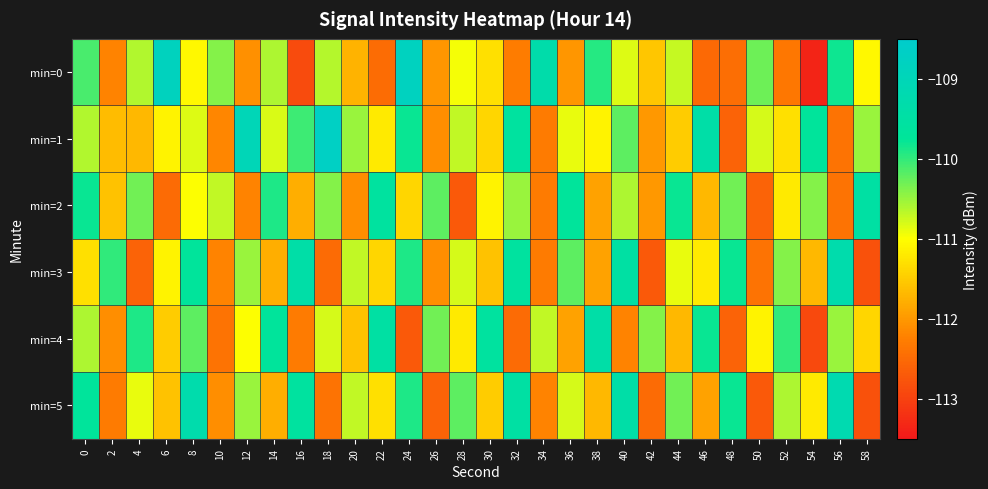

Reading left to right, list all the values displayed in this chart.

min=0: 0=-110.1	2=-112.2	4=-110.6	6=-108.8	8=-111.1	10=-110.4	12=-112.1	14=-110.6	16=-112.9	18=-110.6	20=-111.7	22=-112.5	24=-108.8	26=-112.0	28=-110.9	30=-111.3	32=-112.3	34=-109.3	36=-112.0	38=-109.9	40=-110.8	42=-111.6	44=-110.7	46=-112.5	48=-112.5	50=-110.3	52=-112.3	54=-113.4	56=-109.8	58=-111.1
min=1: 0=-110.6	2=-111.7	4=-111.7	6=-111.1	8=-110.8	10=-112.2	12=-109.0	14=-110.8	16=-110.0	18=-108.7	20=-110.5	22=-111.2	24=-109.8	26=-112.1	28=-110.7	30=-111.4	32=-109.6	34=-112.3	36=-110.9	38=-111.1	40=-110.2	42=-112.0	44=-111.5	46=-109.4	48=-112.6	50=-110.8	52=-111.3	54=-109.7	56=-112.4	58=-110.5
min=2: 0=-109.8	2=-111.6	4=-110.3	6=-112.5	8=-111.0	10=-110.7	12=-112.2	14=-109.9	16=-111.8	18=-110.4	20=-112.1	22=-109.6	24=-111.4	26=-110.2	28=-112.7	30=-111.1	32=-110.5	34=-112.3	36=-109.7	38=-111.9	40=-110.6	42=-112.0	44=-109.8	46=-111.7	48=-110.3	50=-112.6	52=-111.2	54=-110.4	56=-112.4	58=-109.5
min=3: 0=-111.3	2=-110.0	4=-112.6	6=-111.1	8=-109.7	10=-112.2	12=-110.5	14=-111.8	16=-109.4	18=-112.5	20=-110.7	22=-111.4	24=-109.9	26=-112.1	28=-110.8	30=-111.6	32=-109.6	34=-112.3	36=-110.2	38=-111.9	40=-109.5	42=-112.7	44=-110.9	46=-111.2	48=-109.8	50=-112.4	52=-110.4	54=-111.7	56=-109.3	58=-112.8
min=4: 0=-110.6	2=-112.1	4=-109.9	6=-111.5	8=-110.2	10=-112.4	12=-111.0	14=-109.7	16=-112.3	18=-110.8	20=-111.6	22=-109.5	24=-112.7	26=-110.3	28=-111.2	30=-109.6	32=-112.5	34=-110.7	36=-111.9	38=-109.4	40=-112.2	42=-110.4	44=-111.7	46=-109.8	48=-112.6	50=-111.1	52=-110.0	54=-112.9	56=-110.5	58=-111.4
min=5: 0=-109.7	2=-112.3	4=-110.9	6=-111.6	8=-109.3	10=-112.1	12=-110.5	14=-111.8	16=-109.6	18=-112.4	20=-110.7	22=-111.3	24=-109.9	26=-112.6	28=-110.2	30=-111.5	32=-109.5	34=-112.2	36=-110.8	38=-111.7	40=-109.4	42=-112.5	44=-110.3	46=-111.9	48=-109.8	50=-112.7	52=-110.6	54=-111.2	56=-109.2	58=-112.8